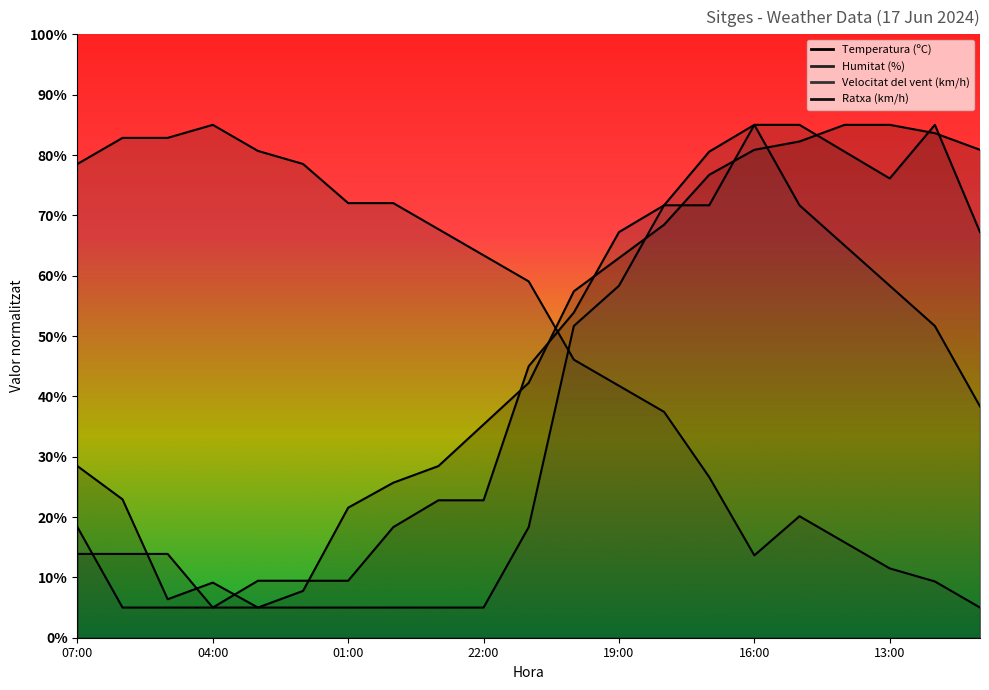

Does the chart display data point markers on the line(s)?

No